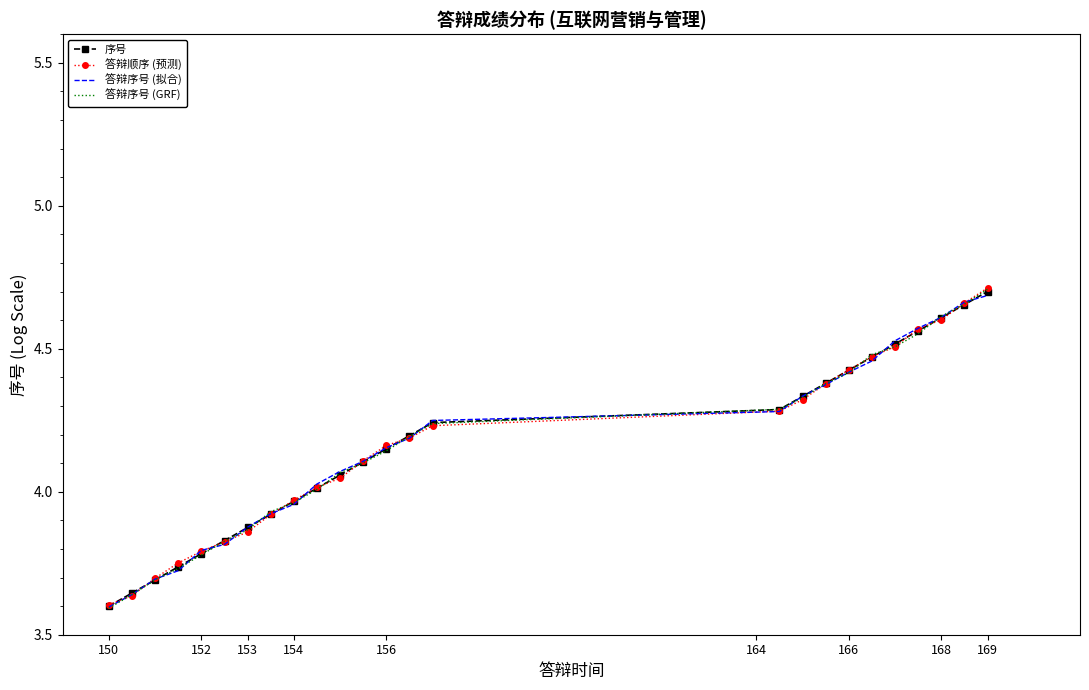

What is the difference between the maximum and minimum values in the 答辩序号 (拟合) series?

1.1